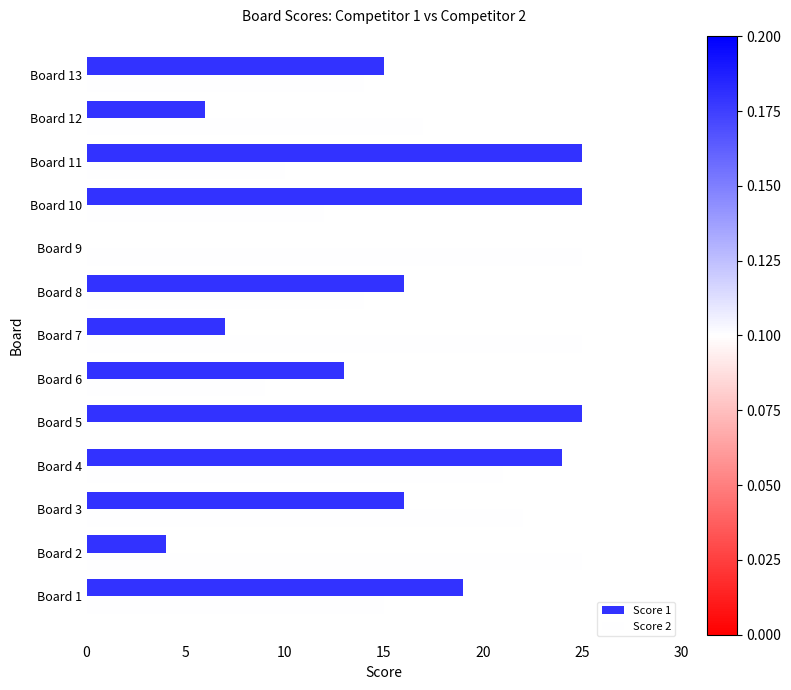

What is the maximum value shown in the chart?

25